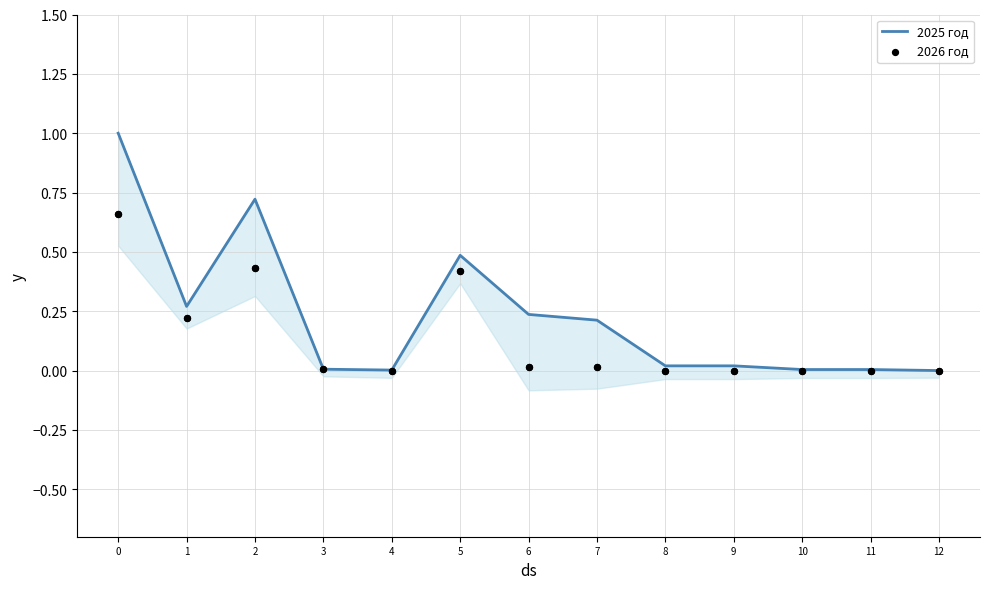

What are all the series names shown in the legend?

2025 год, 2026 год